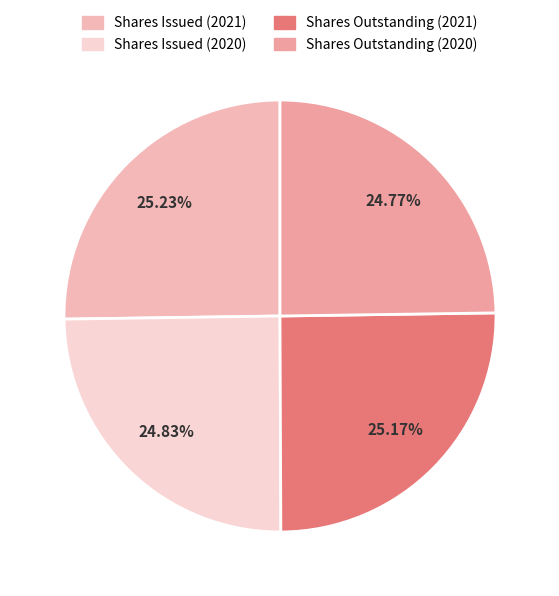

Count the number of slices in the pie.

4